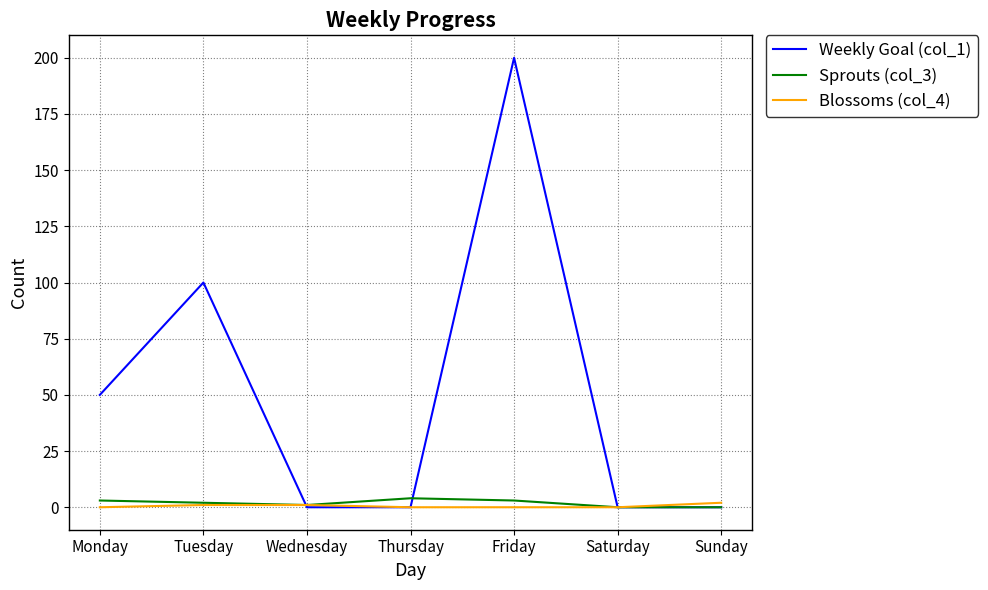

What are all the series names shown in the legend?

Weekly Goal (col_1), Sprouts (col_3), Blossoms (col_4)